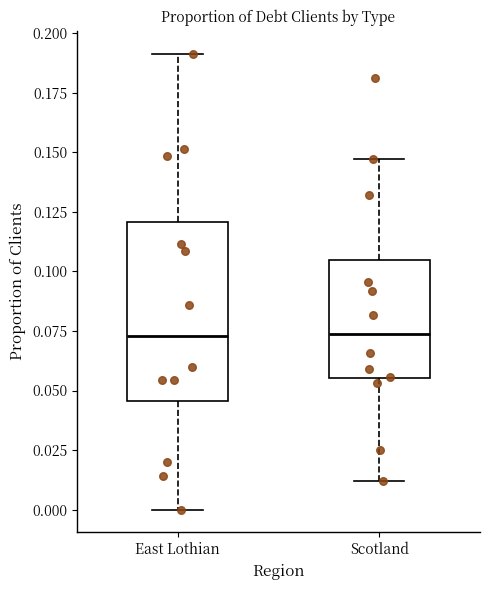

Where is the lower edge of the box for Scotland on the y-axis? The values are not printed on the chart, so give them approximately, as read against the axis.

0.055